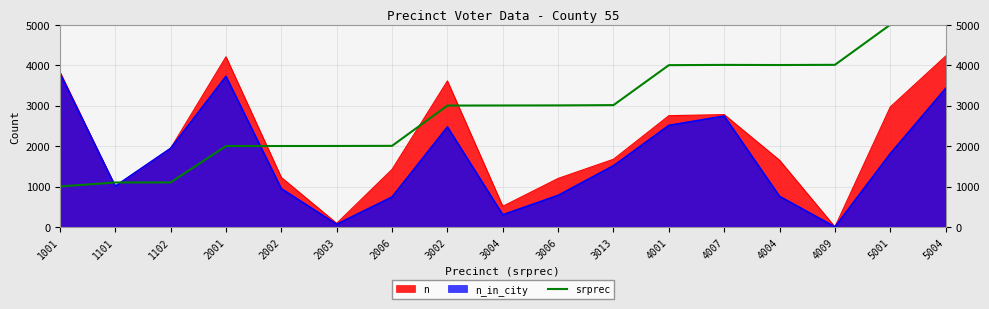

Is it true that srprec equals 1786 at 5001?

False